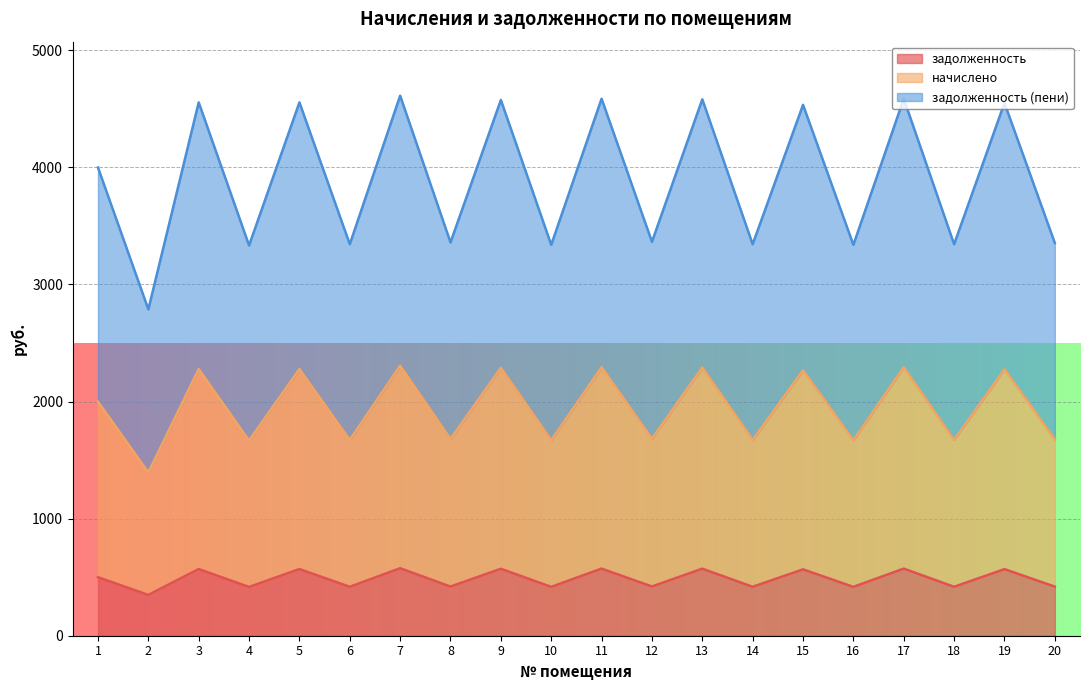

Reading left to right, extract all data points from this chart.

задолженность: 1=499.9	2=348.4	3=569.4	4=416.6	5=569.4	6=417.9	7=576.5	8=419.9	9=572.0	10=417.3	11=573.3	12=420.6	13=572.6	14=417.9	15=566.8	16=417.3	17=573.3	18=417.9	19=568.8	20=419.2
начислено: 1=1999.4	2=1393.6	3=2277.6	4=1666.6	5=2277.6	6=1671.8	7=2306.2	8=1679.6	9=2288.0	10=1669.2	11=2293.2	12=1682.2	13=2290.6	14=1671.8	15=2267.2	16=1669.2	17=2293.2	18=1671.8	19=2275.0	20=1677.0
задолженность (пени): 1=3998.8	2=2787.2	3=4555.2	4=3333.2	5=4555.2	6=3343.6	7=4612.4	8=3359.2	9=4576.0	10=3338.4	11=4586.4	12=3364.4	13=4581.2	14=3343.6	15=4534.4	16=3338.4	17=4586.4	18=3343.6	19=4550.0	20=3354.0